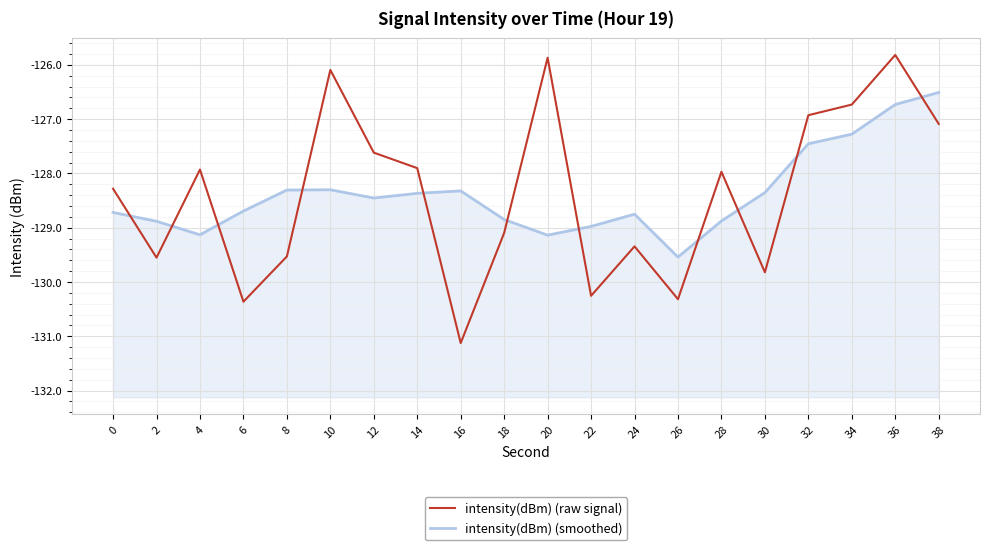

After their last crossing, which series has the higher values: intensity(dBm) (smoothed) or intensity(dBm) (raw signal)?

intensity(dBm) (smoothed)